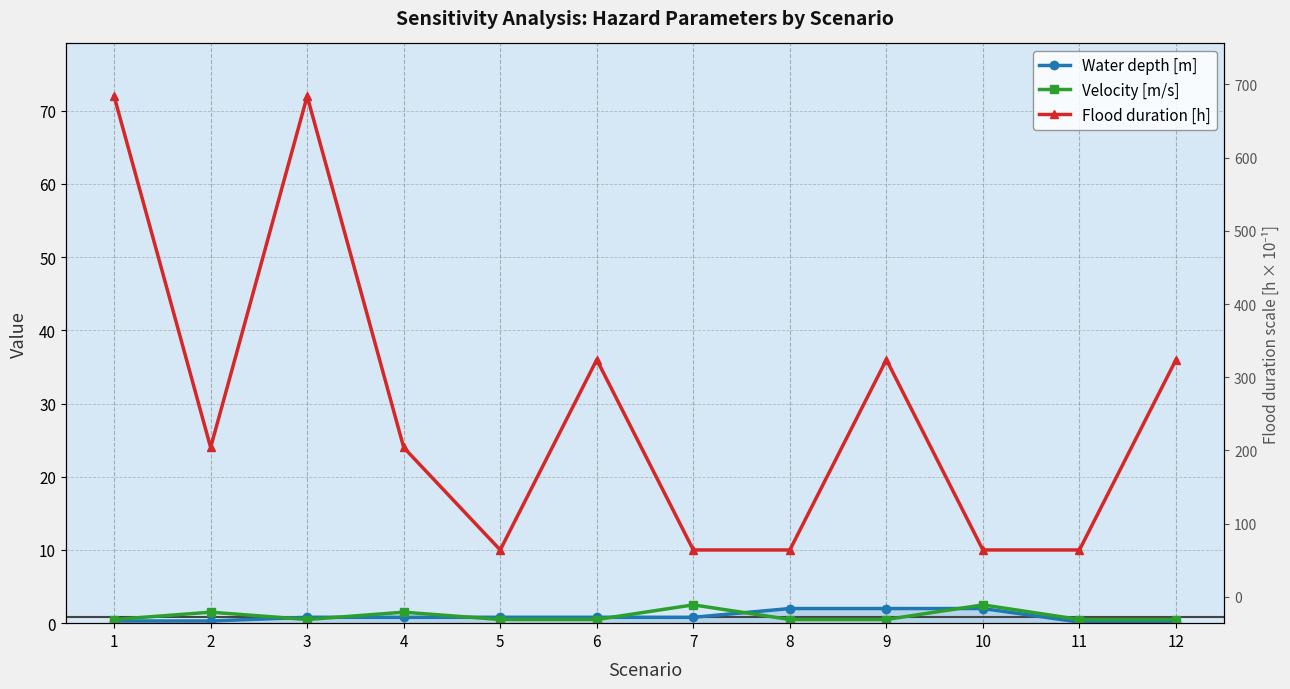

Is it true that Flood duration [h] equals 2.5 at 8?

False